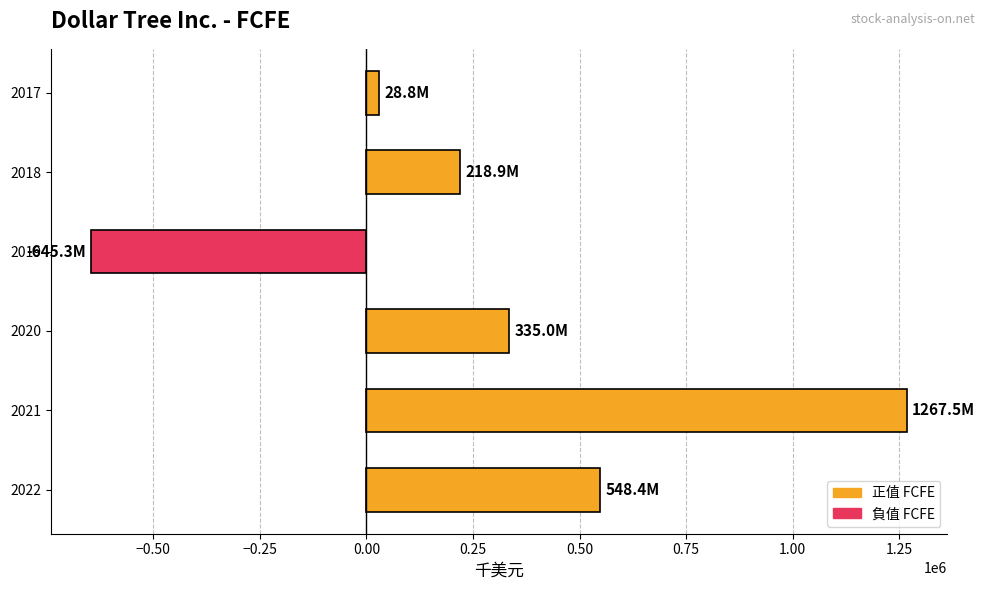

What is the average value?

292217